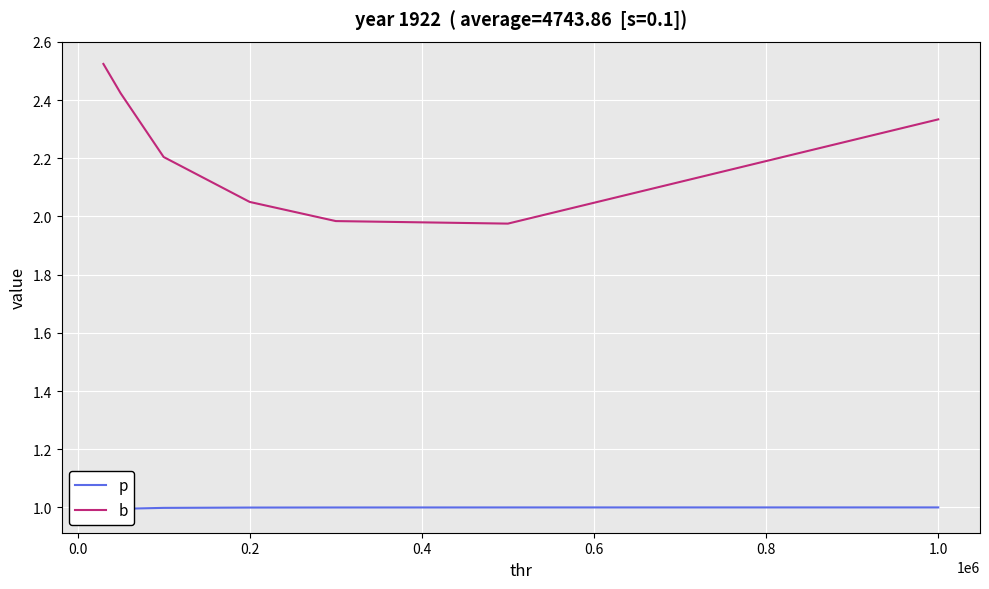

How many lines are shown in the chart?

2